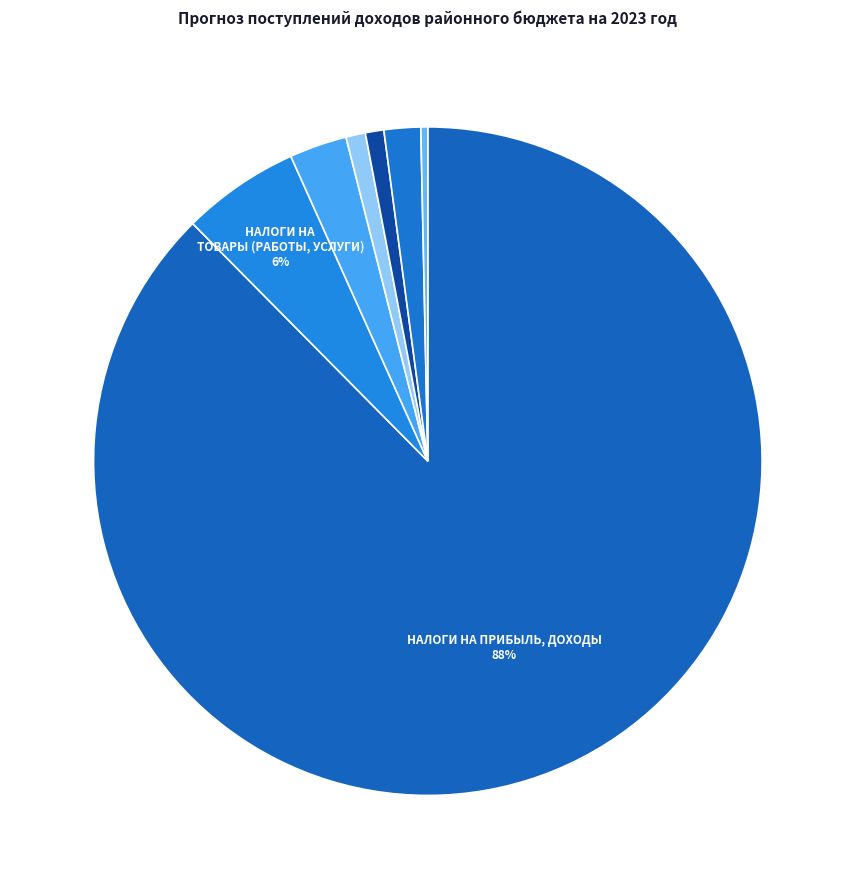

Count the number of slices in the pie.

7